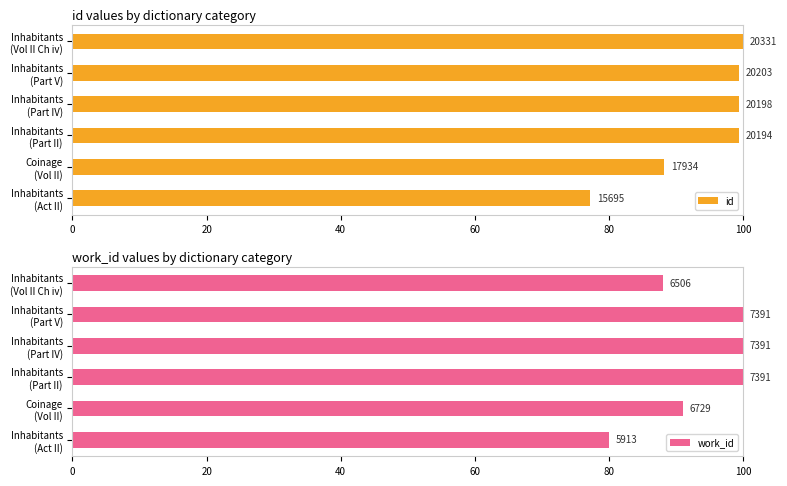

Does the chart contain any negative values?

No